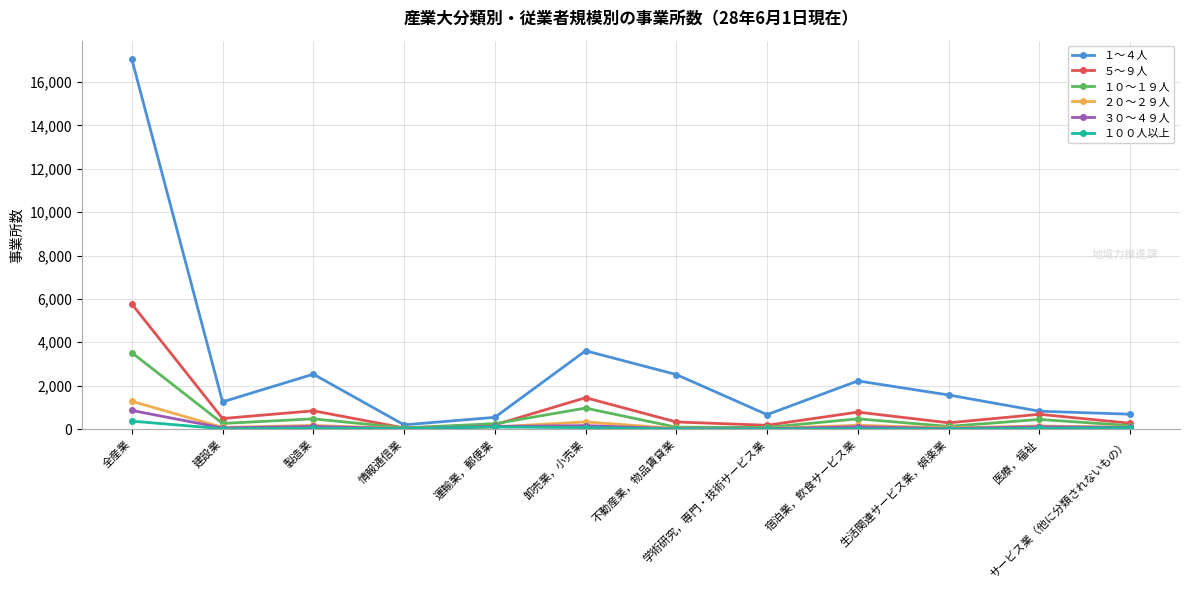

The value of １～４人 at サービス業（他に分類されないもの） is 684. True or false?

True